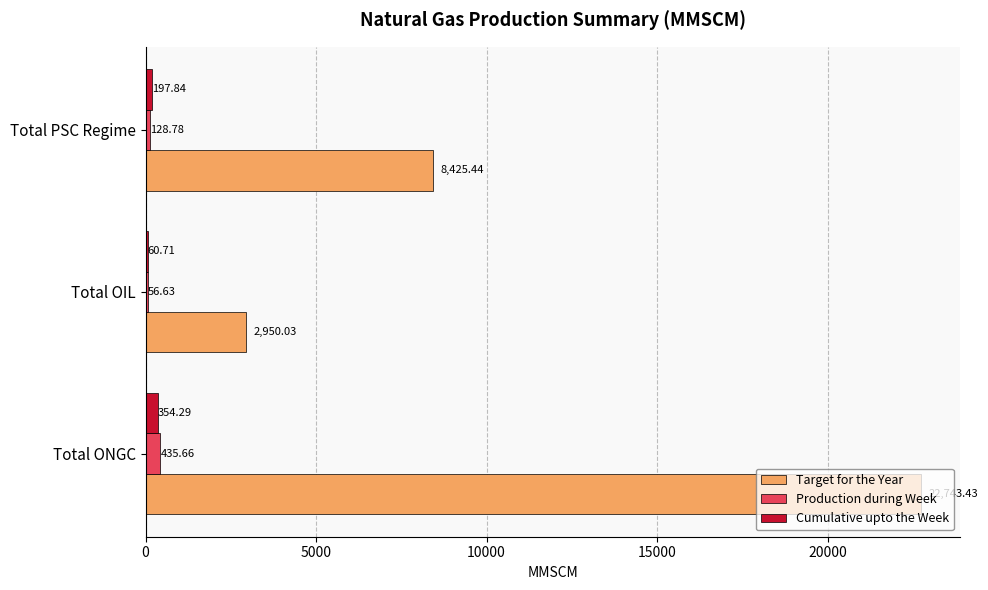

What is the sum of all Cumulative upto the Week values?

612.8